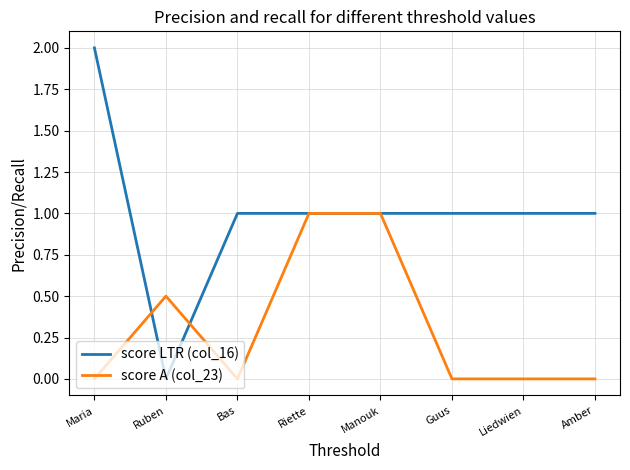

Count the score LTR (col_16) values in the range 1 to 2.

7